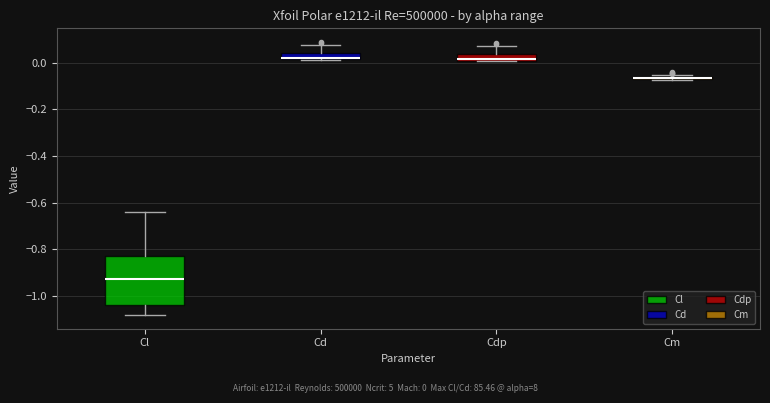

Where is the upper edge of the box for Cd on the y-axis? The values are not printed on the chart, so give them approximately, as read against the axis.

0.04